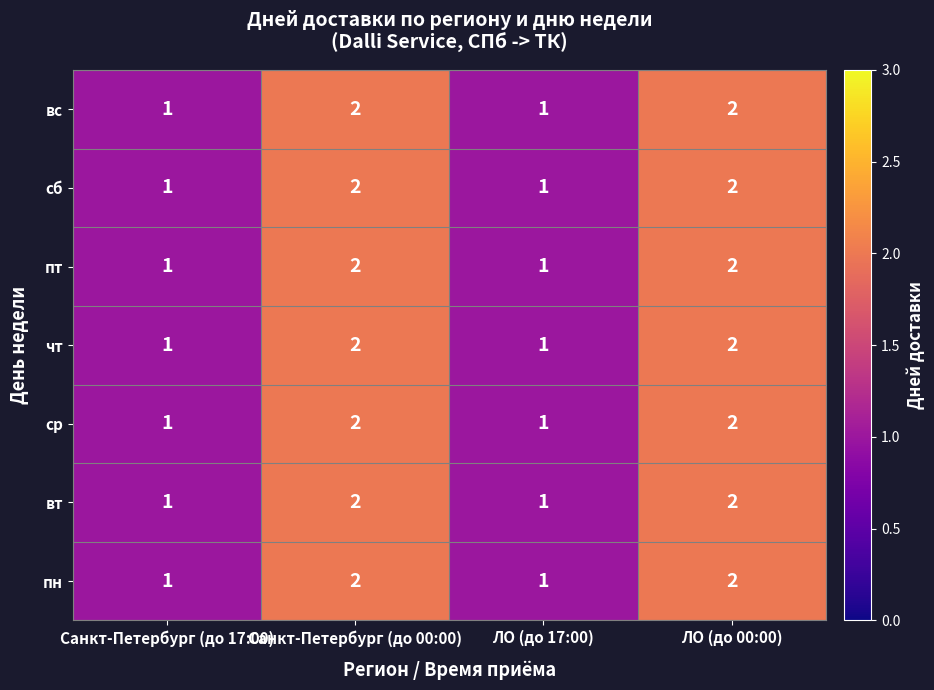

Reading left to right, transcribe all the data shown in this chart.

вс: Санкт-Петербург (до 17:00)=1	Санкт-Петербург (до 00:00)=2	ЛО (до 17:00)=1	ЛО (до 00:00)=2
сб: Санкт-Петербург (до 17:00)=1	Санкт-Петербург (до 00:00)=2	ЛО (до 17:00)=1	ЛО (до 00:00)=2
пт: Санкт-Петербург (до 17:00)=1	Санкт-Петербург (до 00:00)=2	ЛО (до 17:00)=1	ЛО (до 00:00)=2
чт: Санкт-Петербург (до 17:00)=1	Санкт-Петербург (до 00:00)=2	ЛО (до 17:00)=1	ЛО (до 00:00)=2
ср: Санкт-Петербург (до 17:00)=1	Санкт-Петербург (до 00:00)=2	ЛО (до 17:00)=1	ЛО (до 00:00)=2
вт: Санкт-Петербург (до 17:00)=1	Санкт-Петербург (до 00:00)=2	ЛО (до 17:00)=1	ЛО (до 00:00)=2
пн: Санкт-Петербург (до 17:00)=1	Санкт-Петербург (до 00:00)=2	ЛО (до 17:00)=1	ЛО (до 00:00)=2